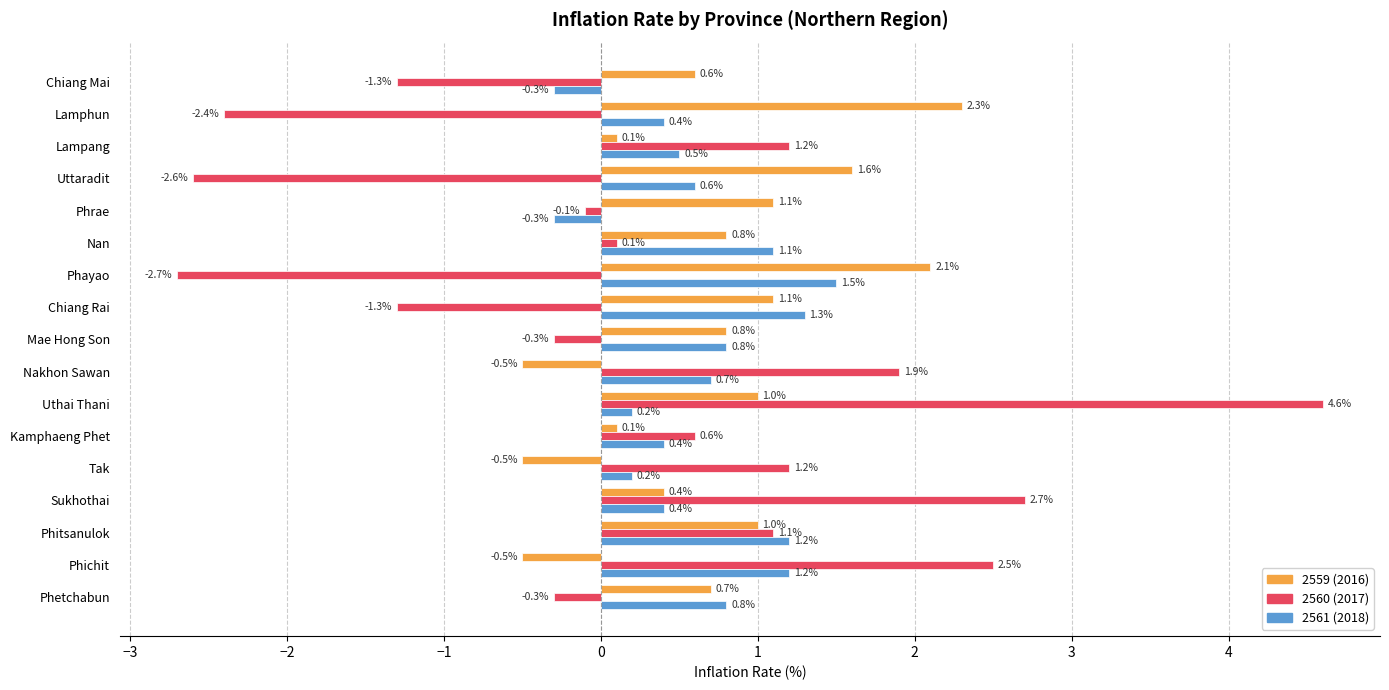

Which series has the largest total across all categories?

2559 (2016)